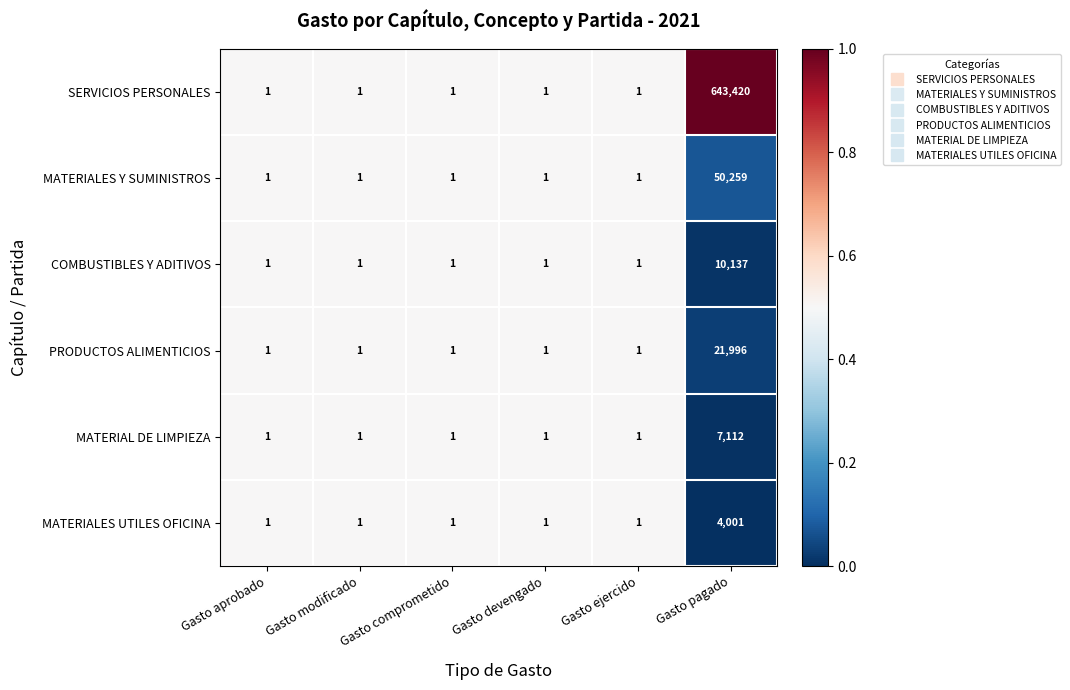

Which series has the largest total across all categories?

SERVICIOS PERSONALES